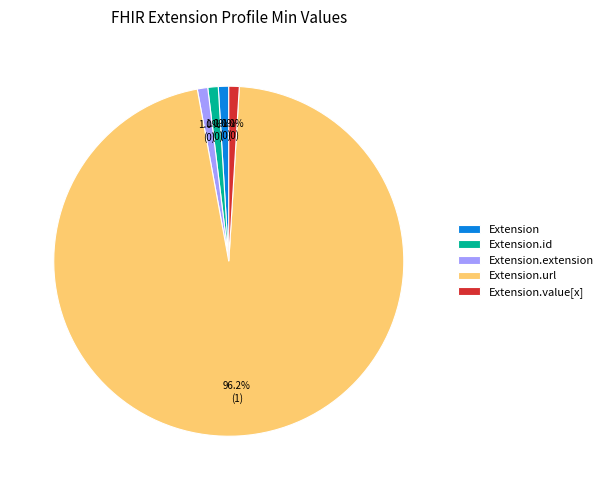

Combined, do Extension.value[x] and Extension.url account for over 50%?

Yes